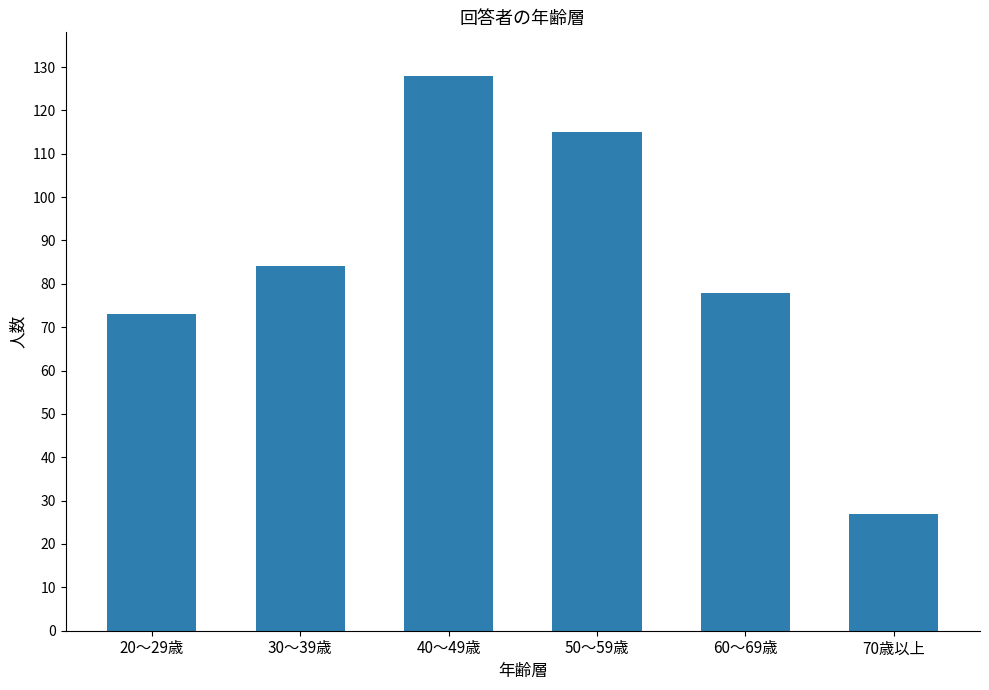

What position from the right is 50～59歳?

3